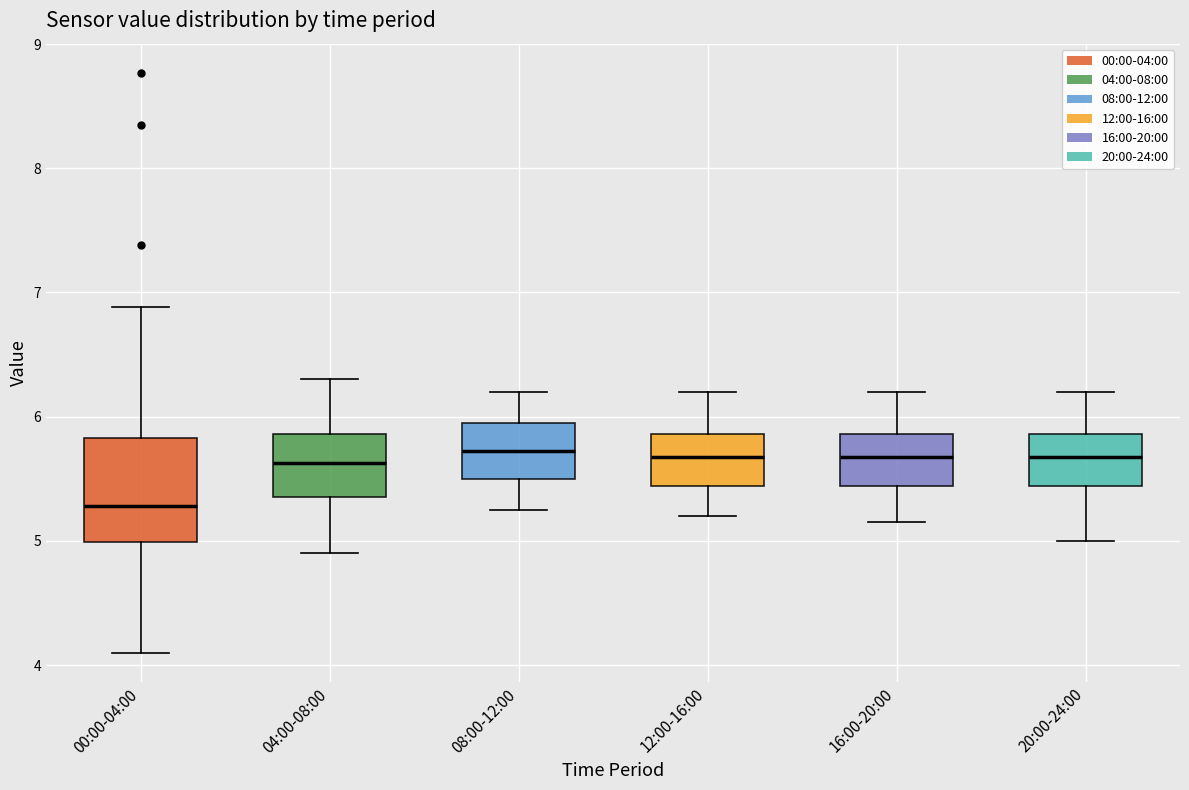

Reading left to right, read every box against the y-axis: the position of its median line, the range the box covers, and the ends of its whiskers. The values are not printed on the chart, so give them approximately, as read against the axis.

00:00-04:00: median 5.3, box 5.0 to 5.8, whiskers 4.1 to 6.9
04:00-08:00: median 5.6, box 5.4 to 5.9, whiskers 4.9 to 6.3
08:00-12:00: median 5.7, box 5.5 to 6.0, whiskers 5.3 to 6.2
12:00-16:00: median 5.7, box 5.4 to 5.9, whiskers 5.2 to 6.2
16:00-20:00: median 5.7, box 5.4 to 5.9, whiskers 5.2 to 6.2
20:00-24:00: median 5.7, box 5.4 to 5.9, whiskers 5.0 to 6.2